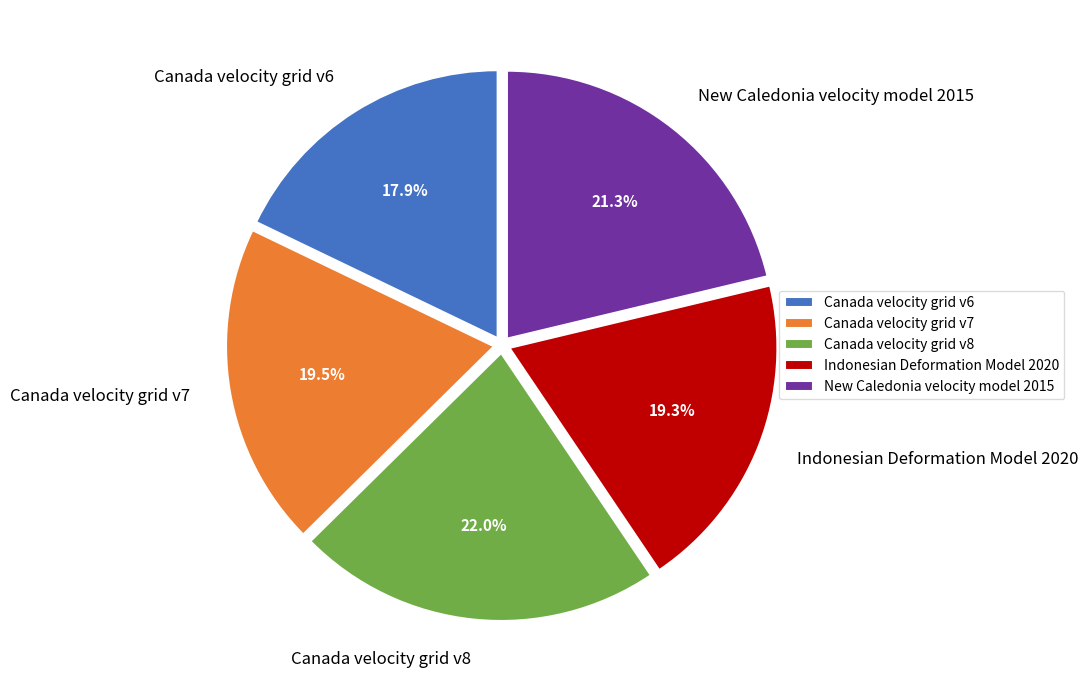

To the nearest percent, what portion does Indonesian Deformation Model 2020 represent?

19%